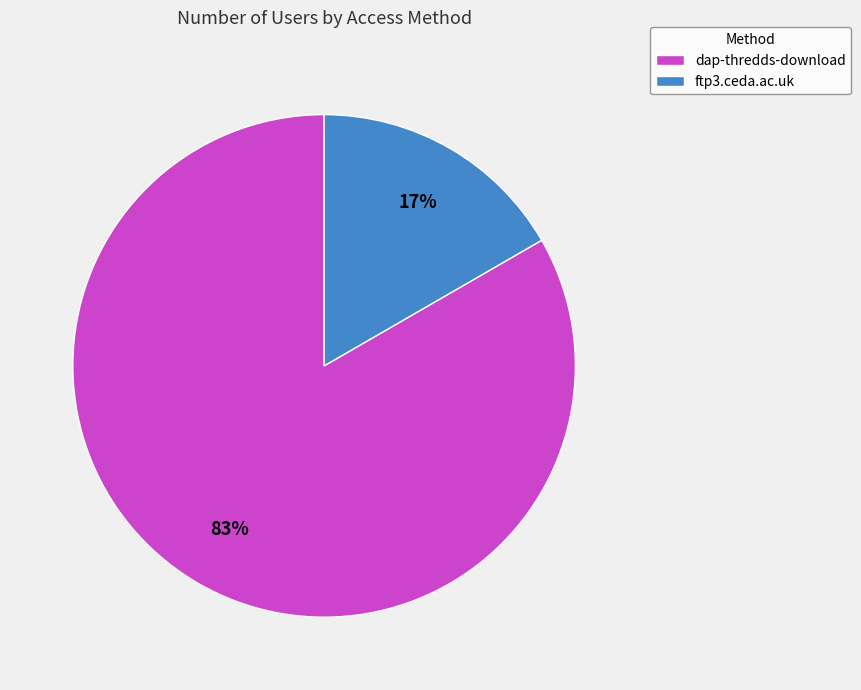

Which slice represents more than half of the pie?

dap-thredds-download